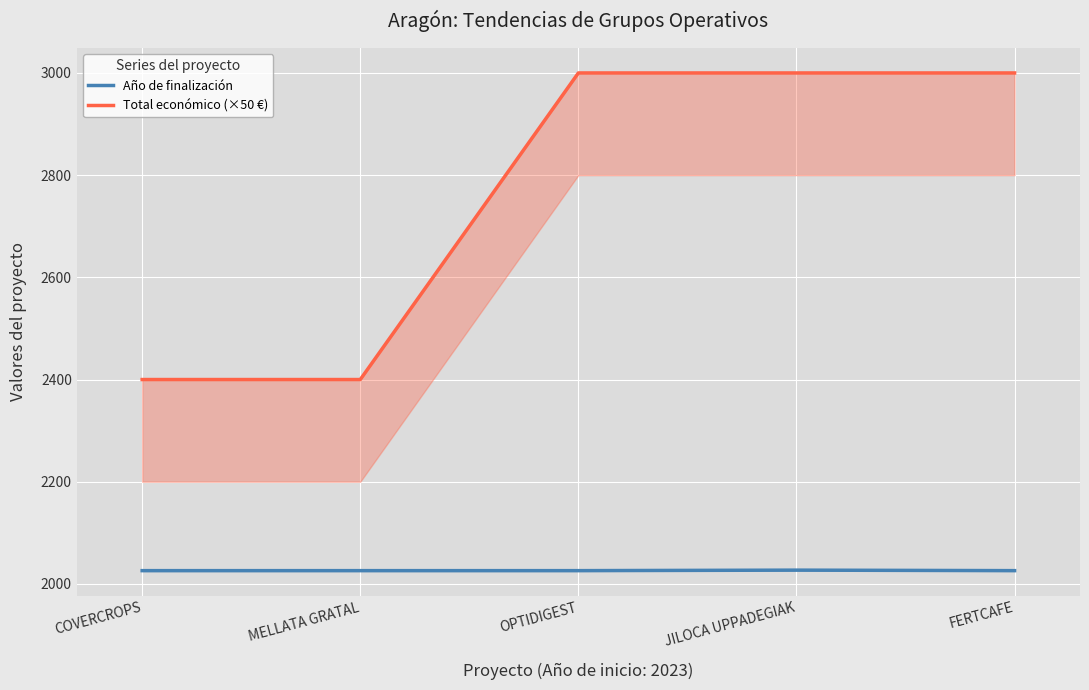

List the labels in order of Total económico (×50 €) value, largest first.

OPTIDIGEST, JILOCA UPPADEGIAK, FERTCAFE, COVERCROPS, MELLATA GRATAL